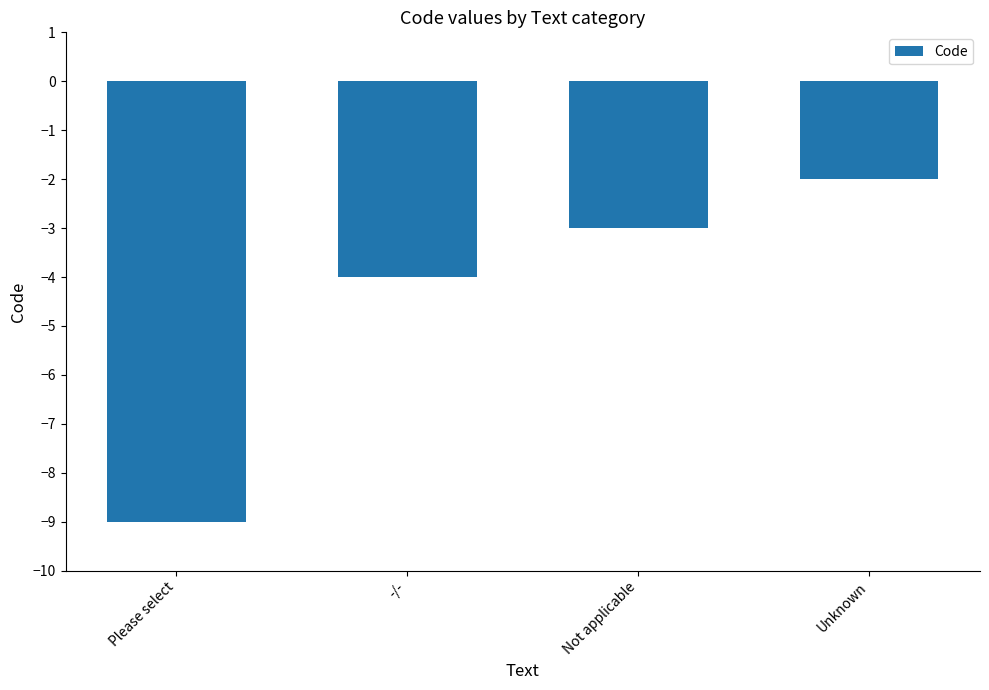

How many categories are shown in the chart?

4